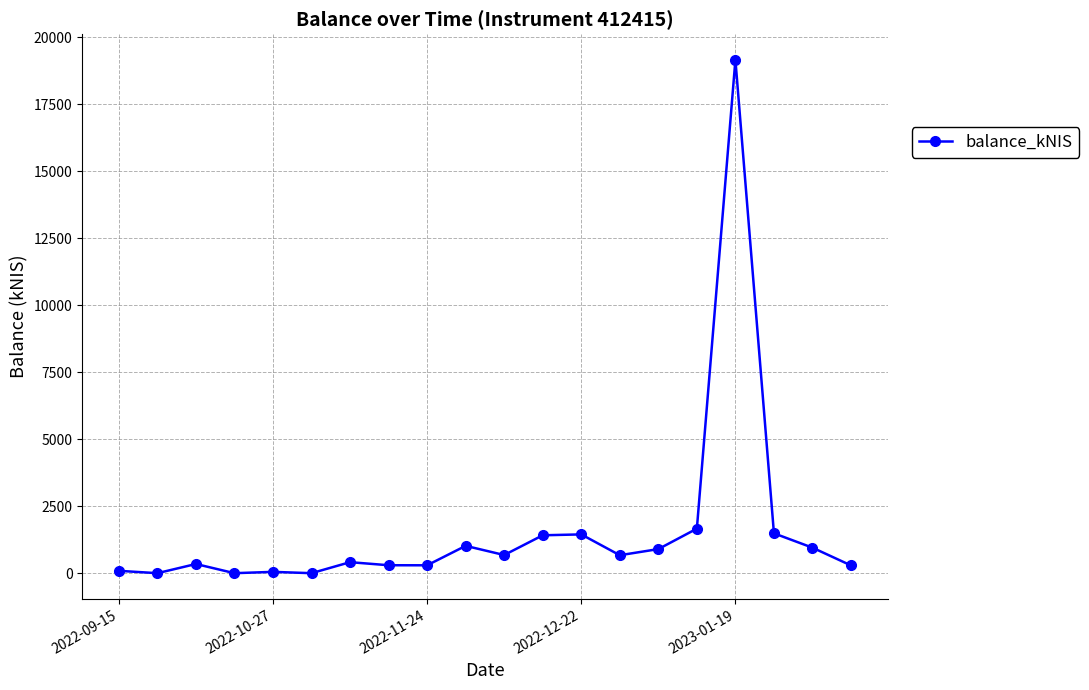

True or false: the data has more than 1 interior local peaks.

True